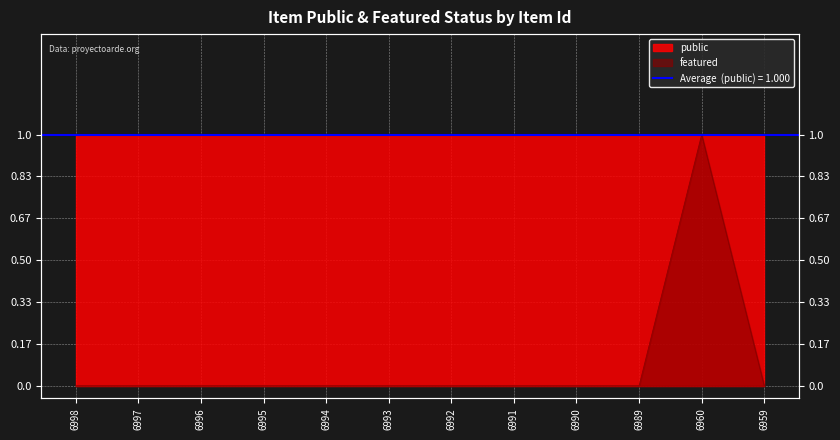

Where is the data nearest to the value 0?

6998